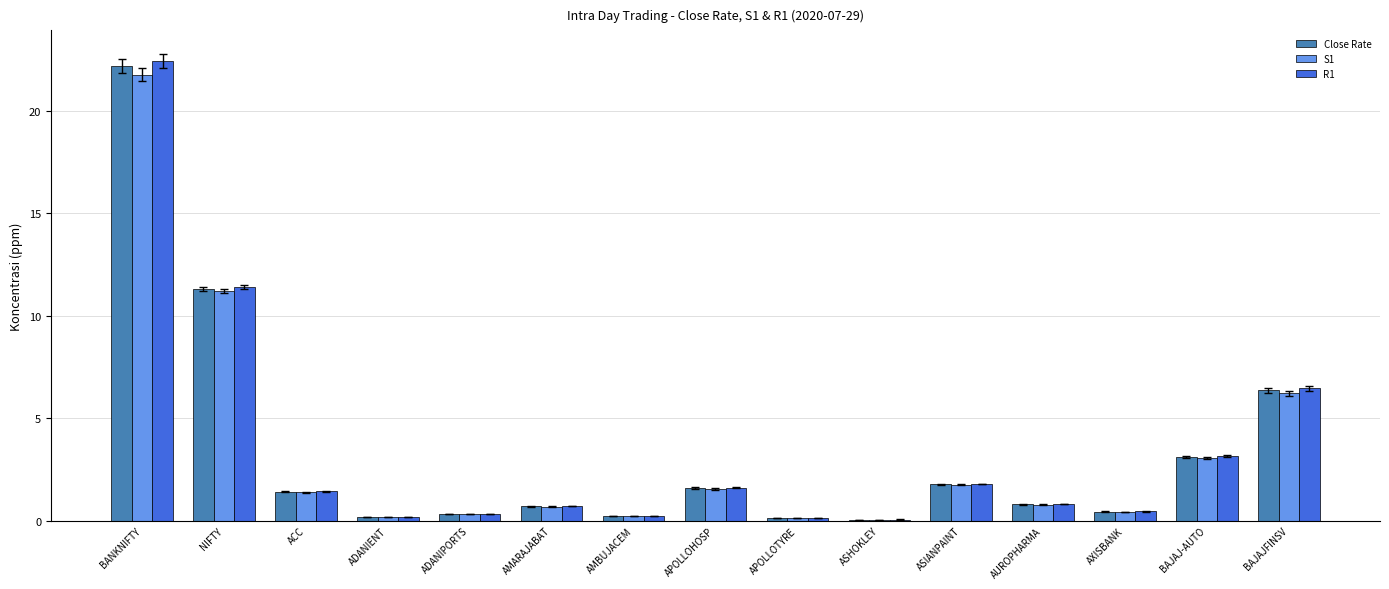

What is the sum of all S1 values?

49.6